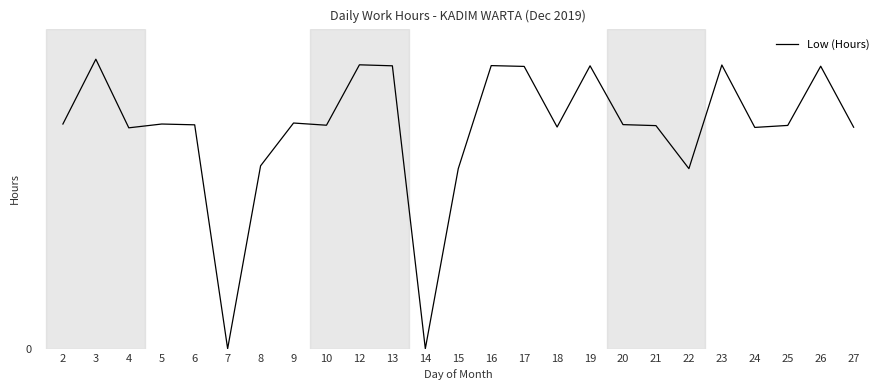

Does the chart display data point markers on the line(s)?

No